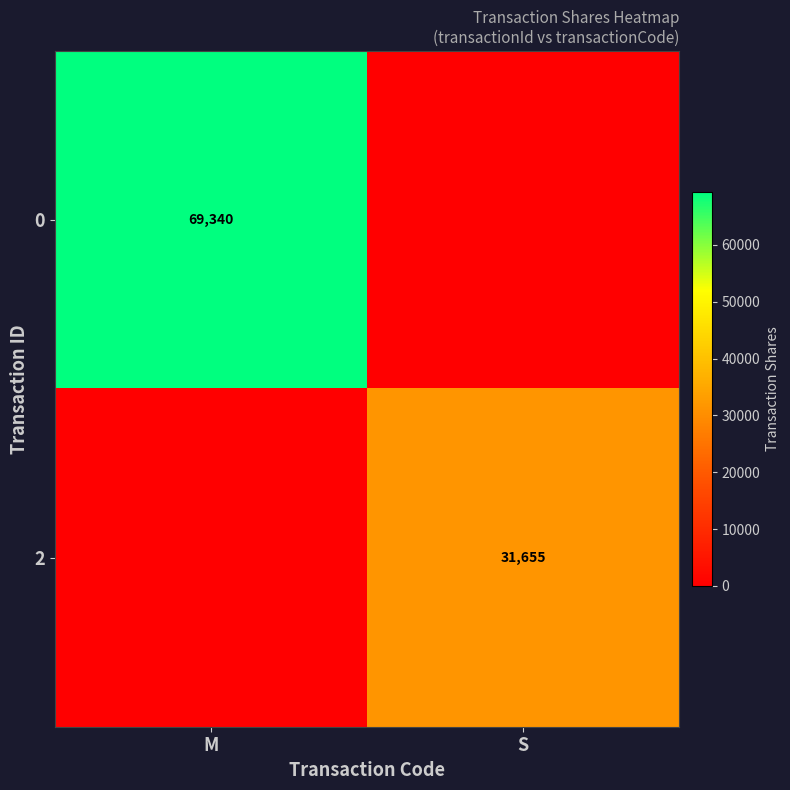

The 0 series shows 69340 at M. True or false?

True